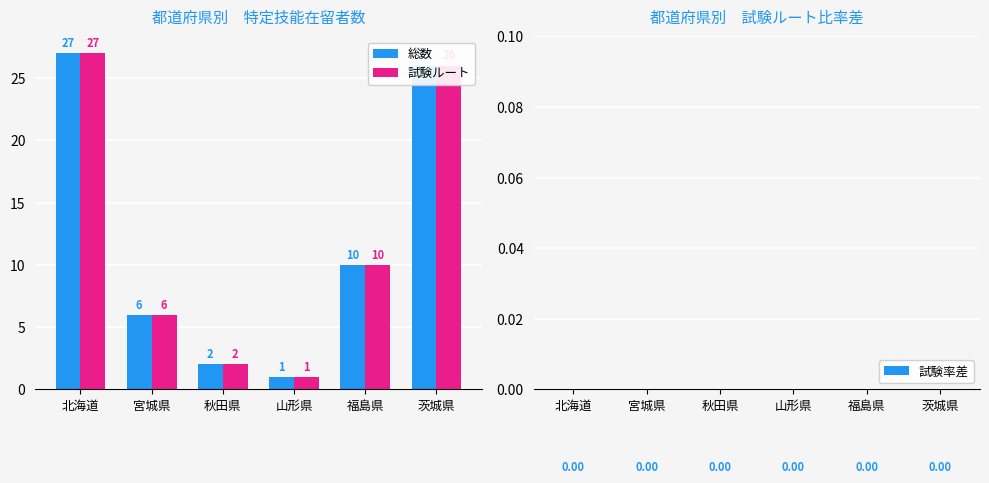

At which label does 総数 reach its minimum?

山形県